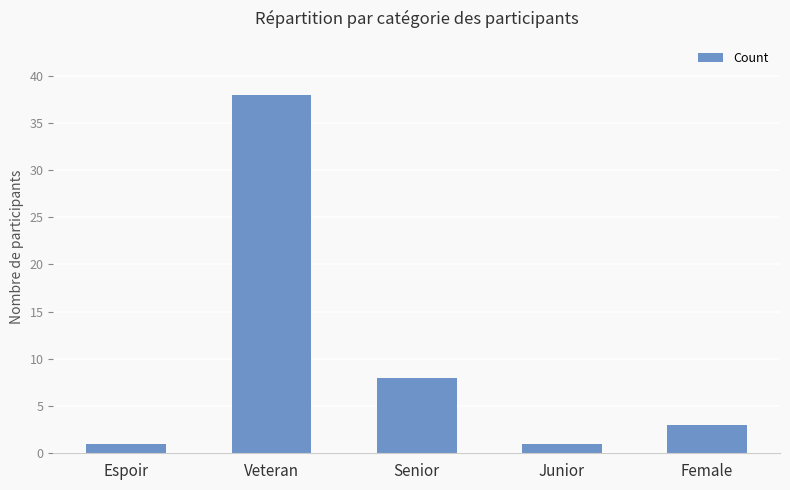

The chart shows a value of 1 at Junior. True or false?

True